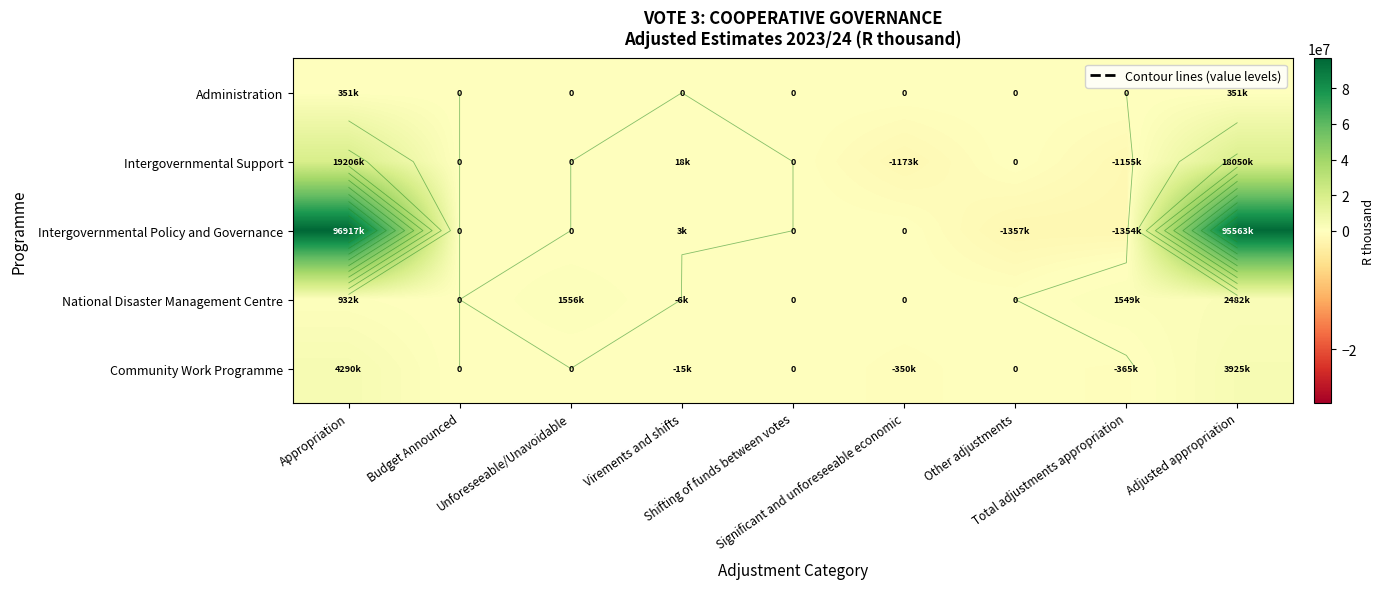

At which label does Community Work Programme reach its peak?

Appropriation